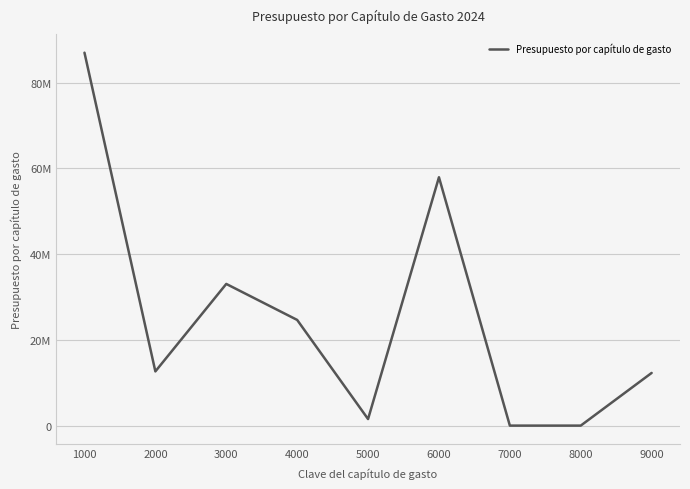

The chart shows a value of 49487507.5 at 3000. True or false?

False